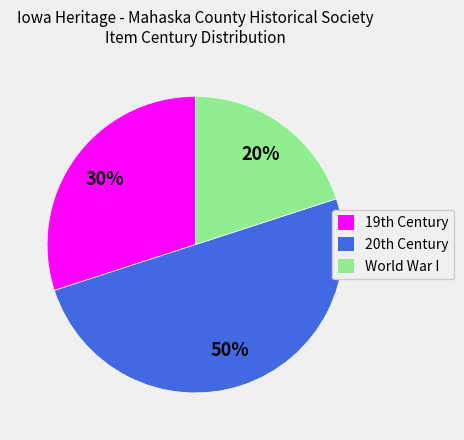

How many slices are in this pie chart?

3